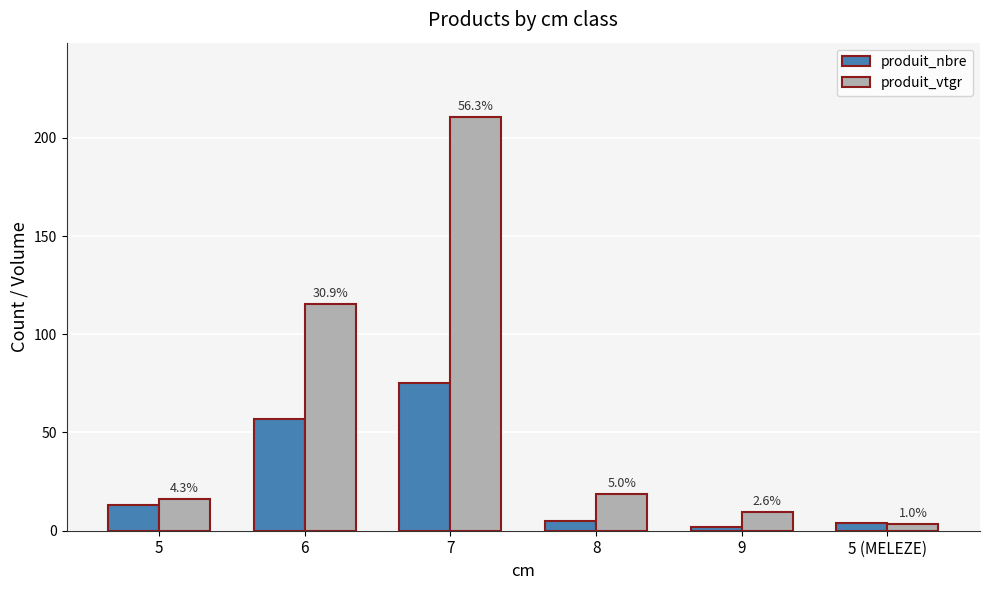

Reading left to right, transcribe all the data shown in this chart.

produit_nbre: 13.0	57.0	75.0	5.0	2.0	4.0
produit_vtgr: 16.1	115.4	210.5	18.7	9.7	3.7